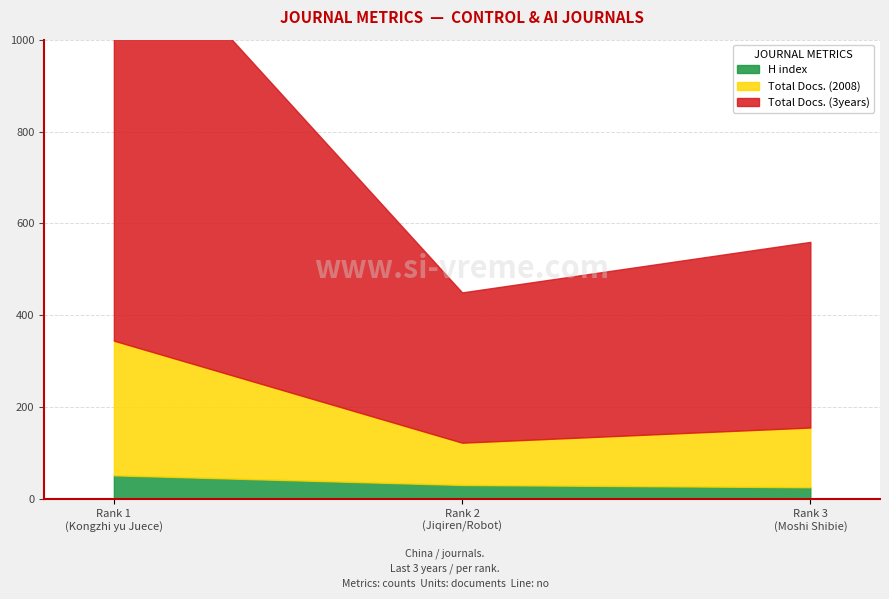

What is the value of the Total Docs. (3years) point at the 3rd from the left?

404